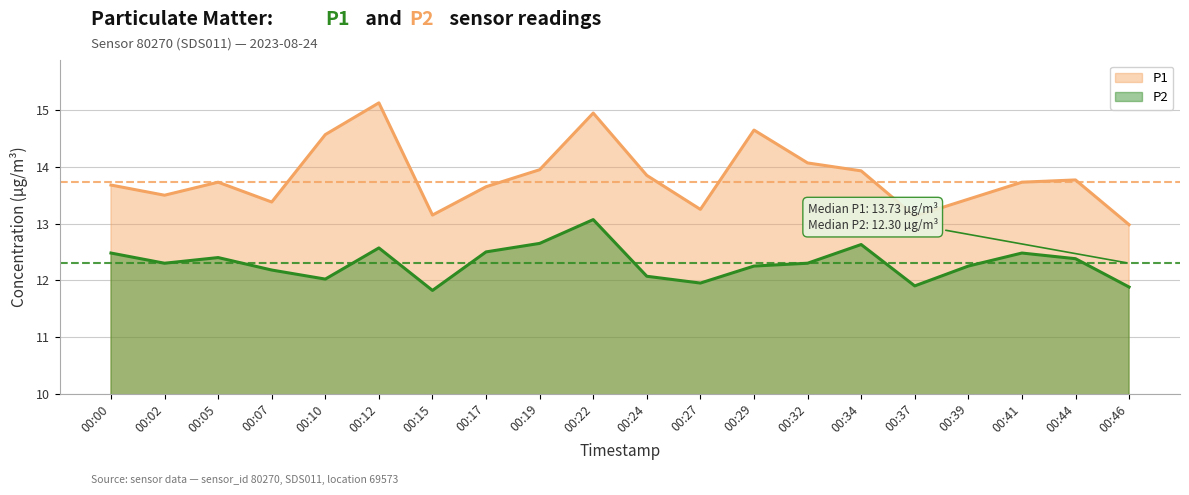

Which category has the highest value across all series?

00:12